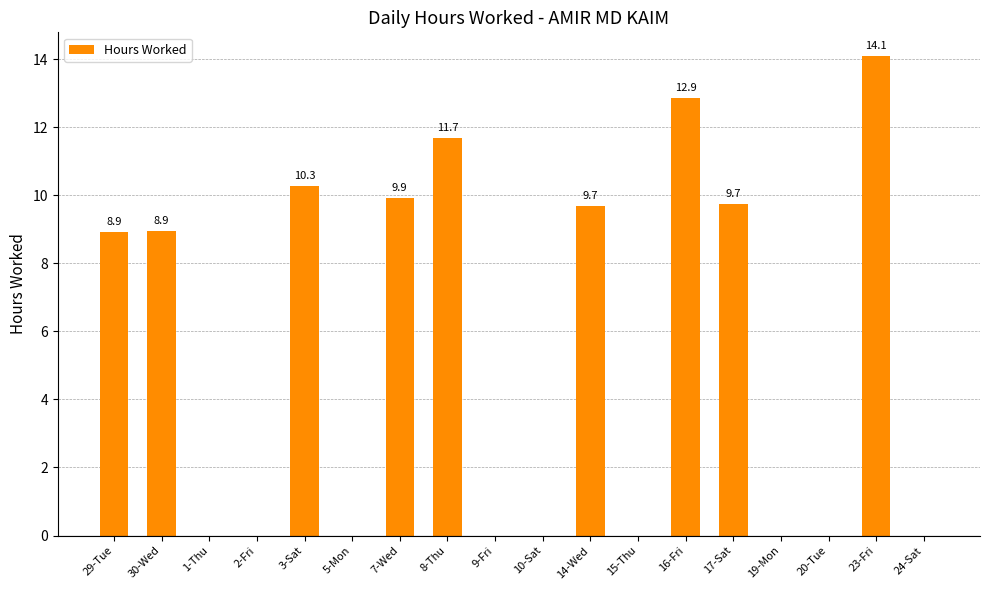

At which label does the data first exceed 8?

29-Tue